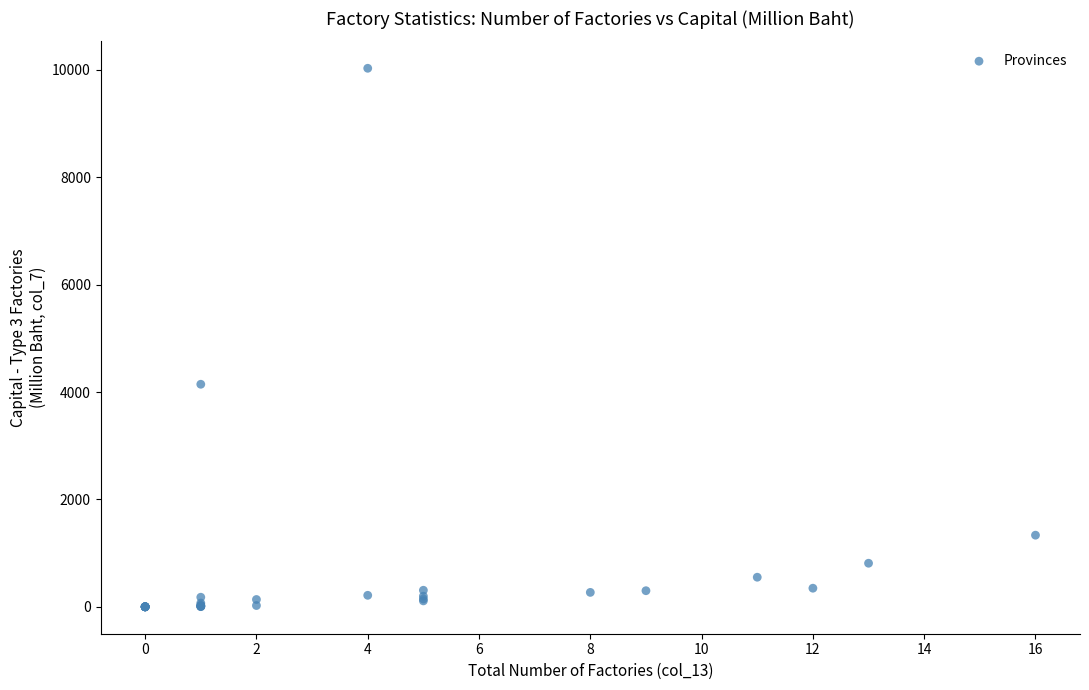

What Y value in the scatter plot is closest to 5015?

4145.1